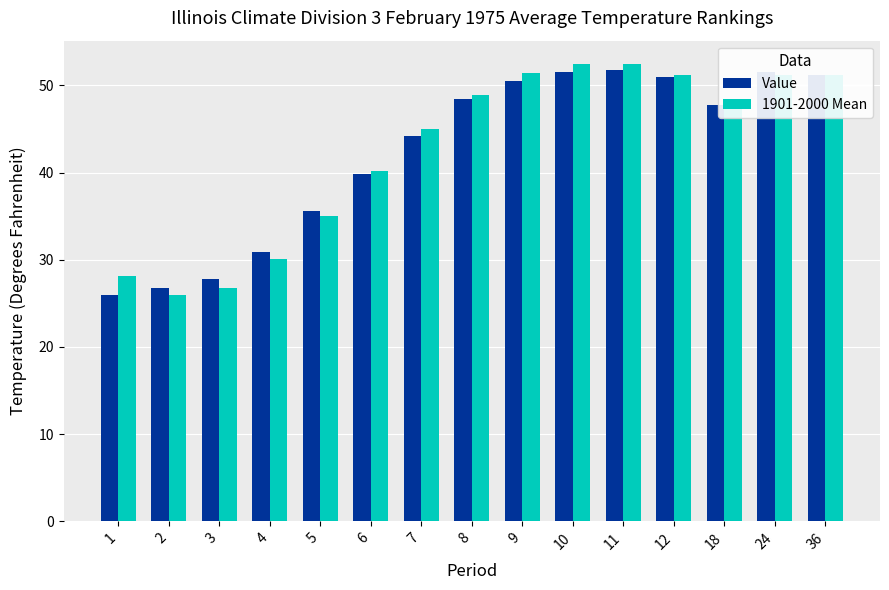

How many data points in 1901-2000 Mean are less than 47?

7